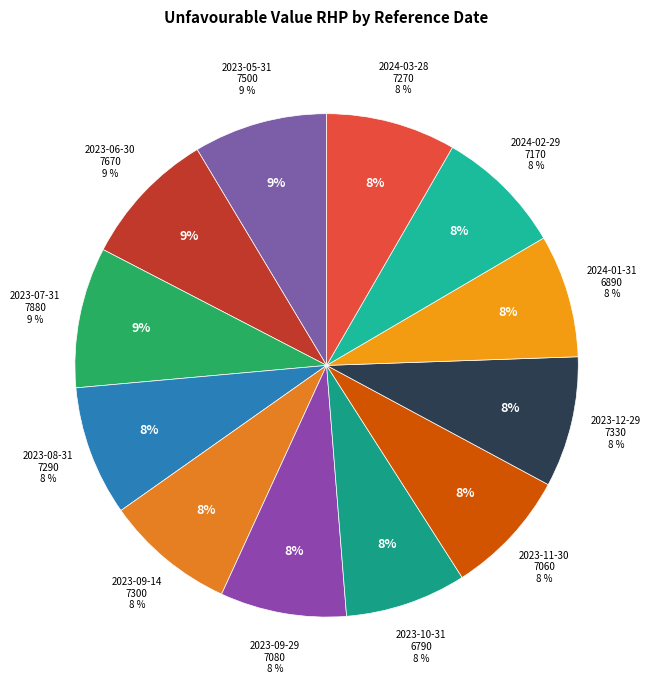

To the nearest percent, what is the average slice percentage?

8%